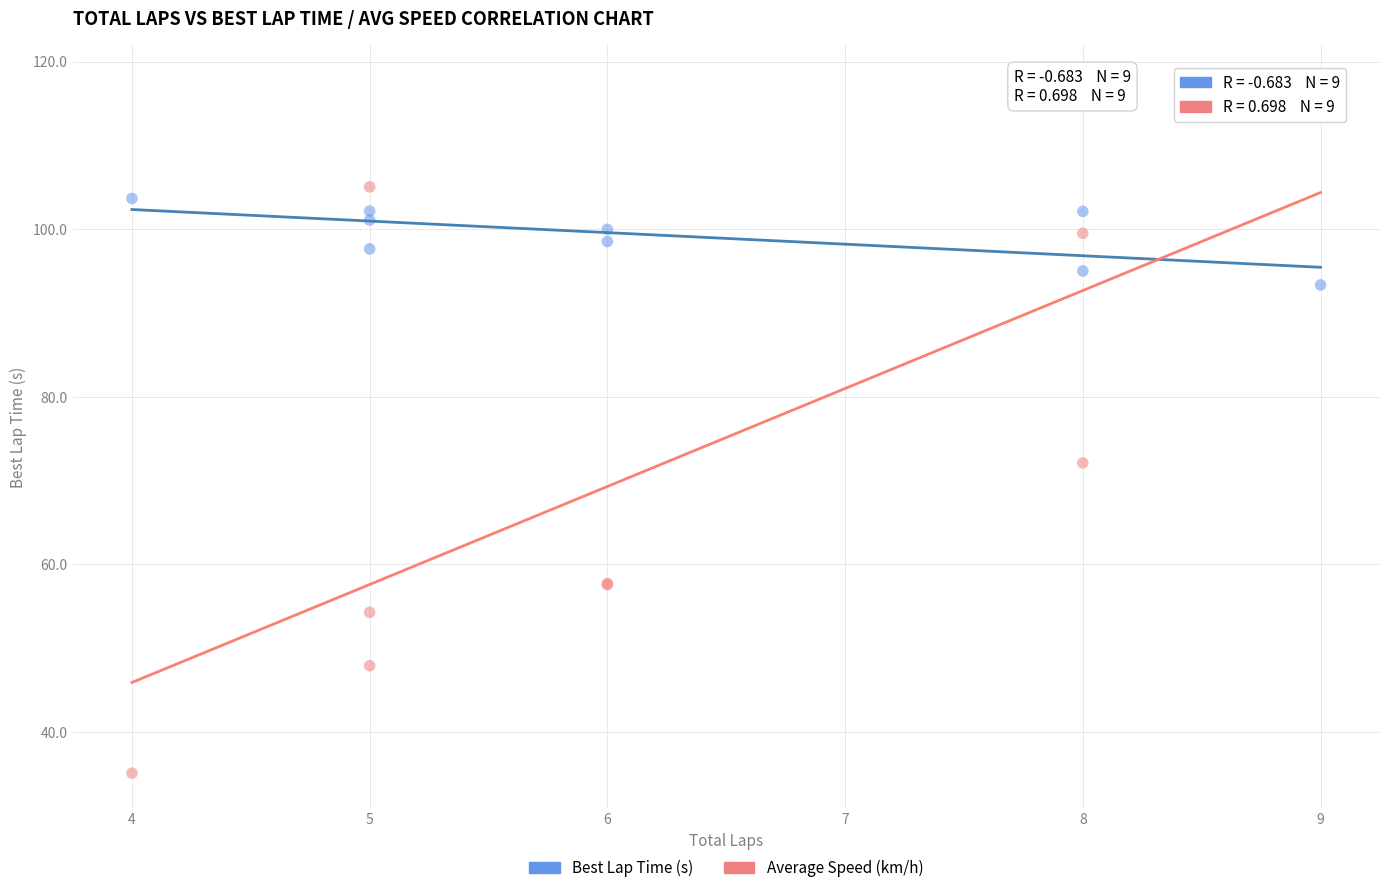

Across all series, what Y value is closest to 76?

72.1